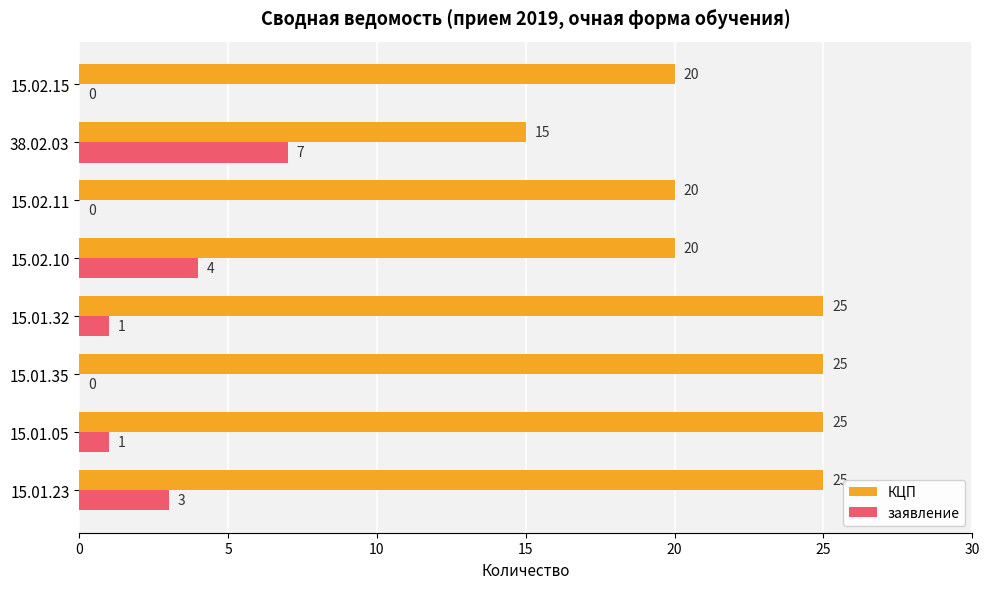

Between 15.01.05 and 15.02.15, which series saw the biggest shift?

КЦП